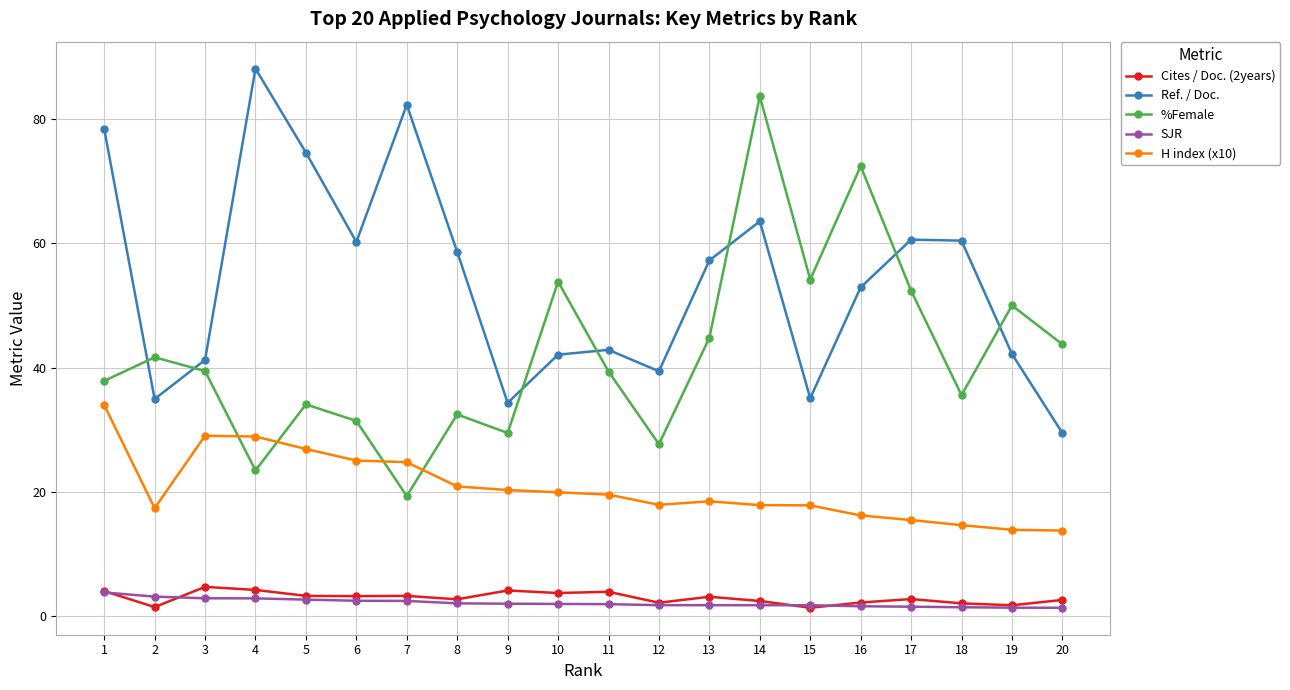

At which label does Cites / Doc. (2years) first exceed 3?

1